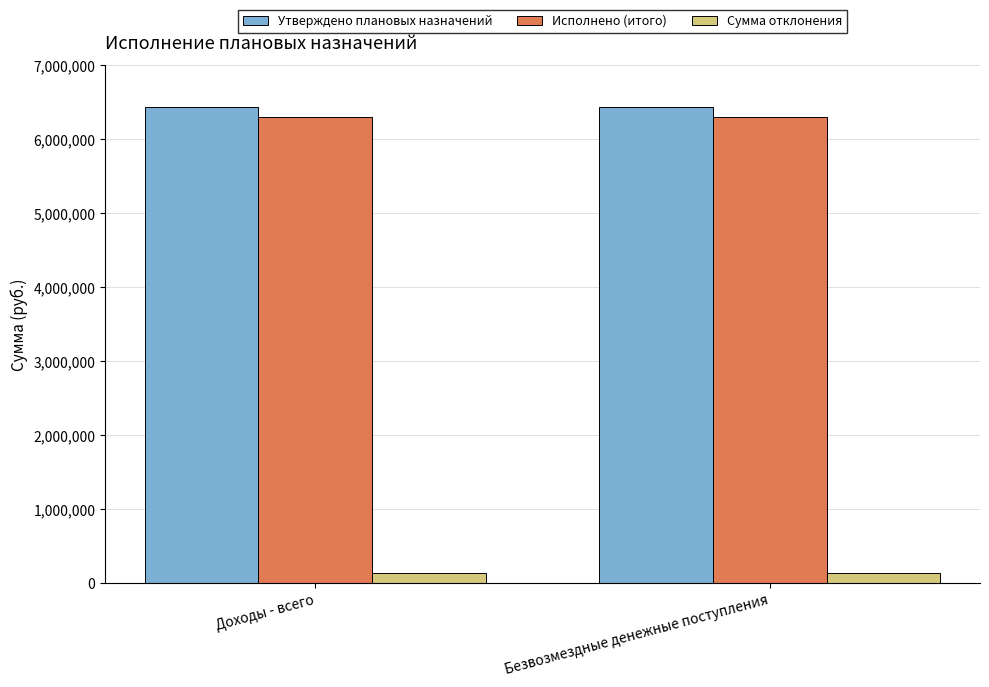

Is the value of Утверждено плановых назначений at Доходы - всего greater than the value of Исполнено (итого) at Безвозмездные денежные поступления?

Yes